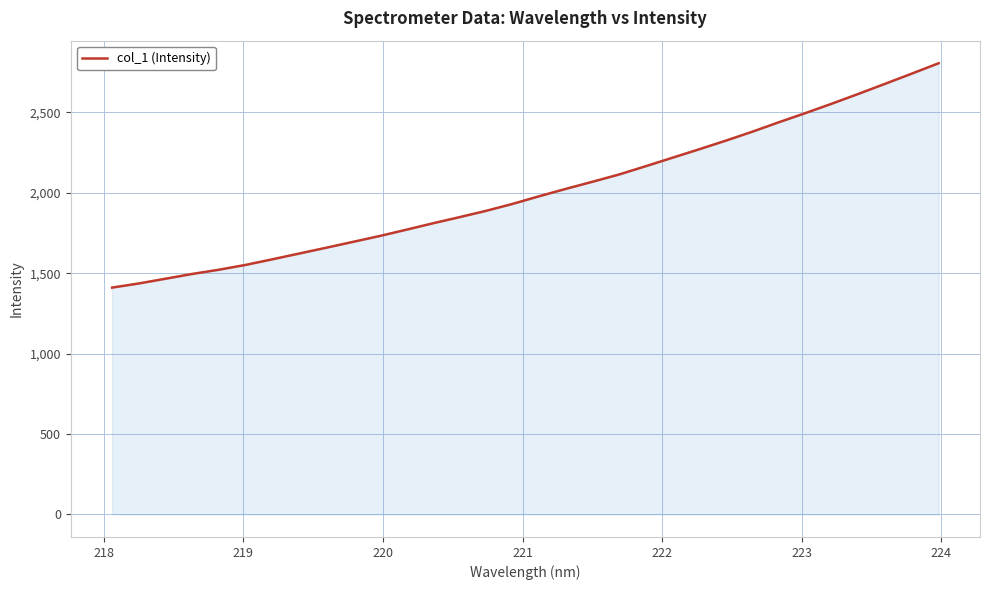

What is the difference between the maximum and minimum values?

1395.3